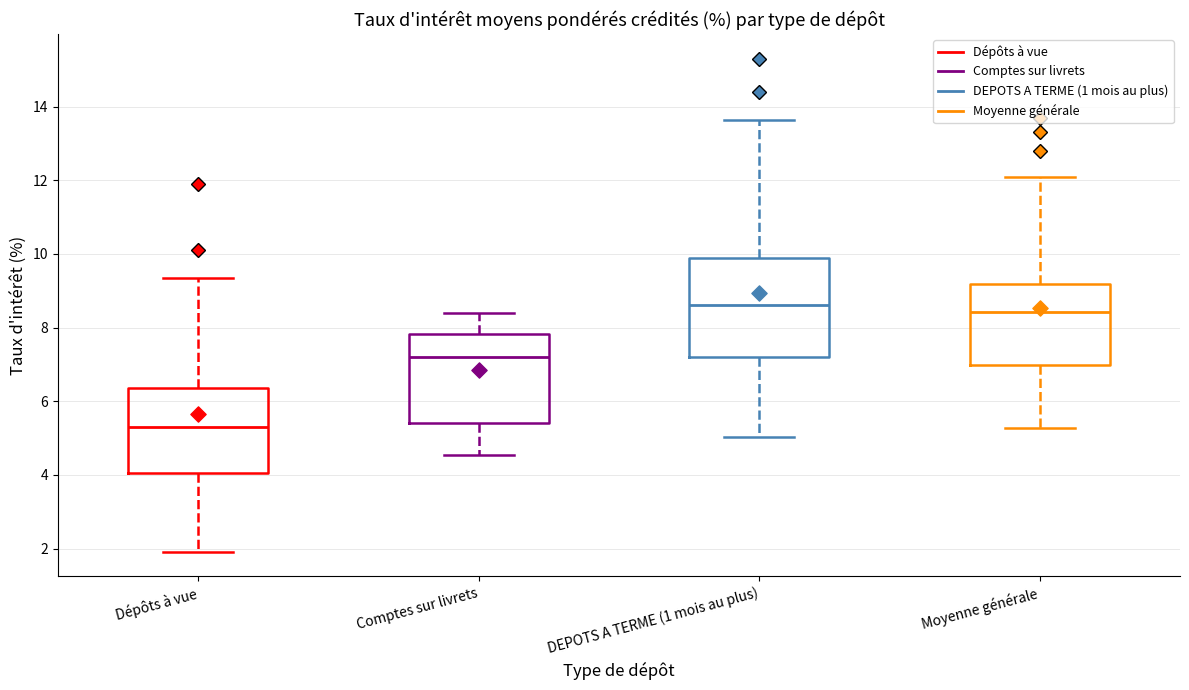

Where is the upper edge of the box for DEPOTS A TERME (1 mois au plus) on the y-axis? The values are not printed on the chart, so give them approximately, as read against the axis.

9.8